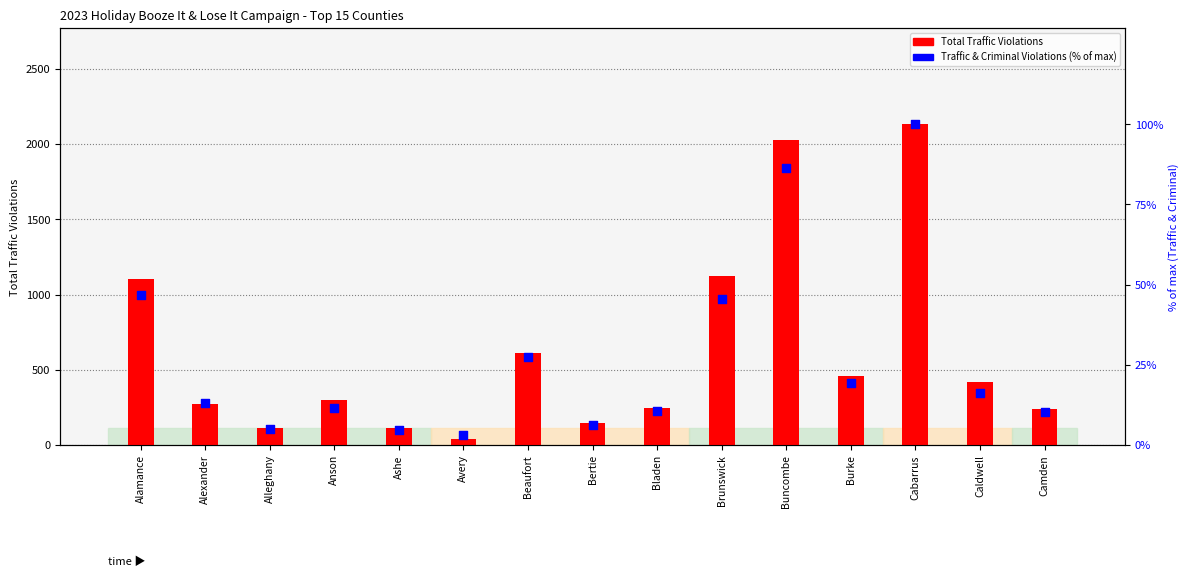

Which series reaches the maximum Y coordinate?

Total Traffic Violations